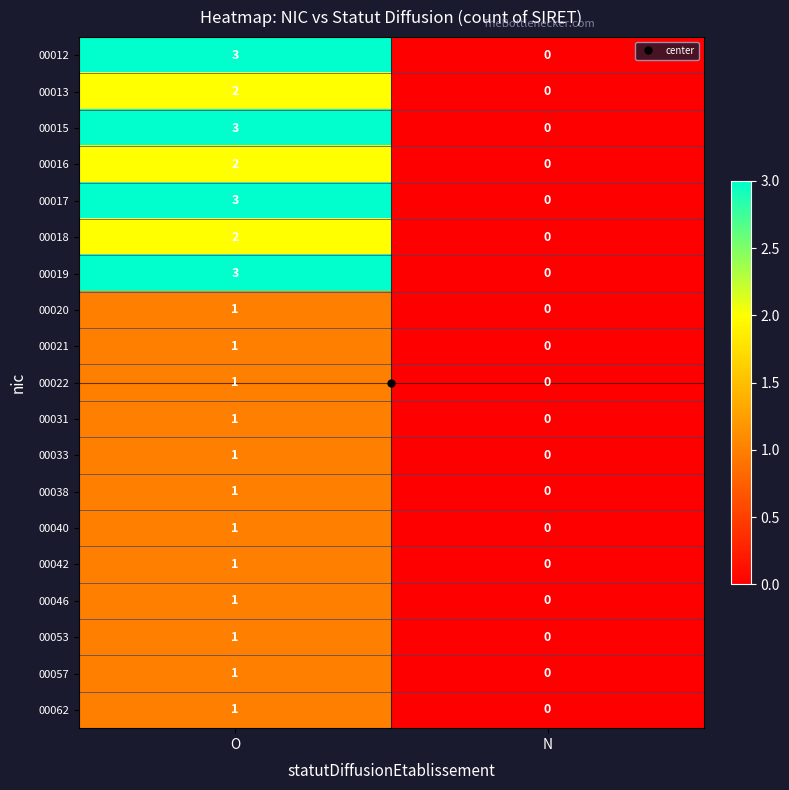

What is the sum of all 00015 values?

3